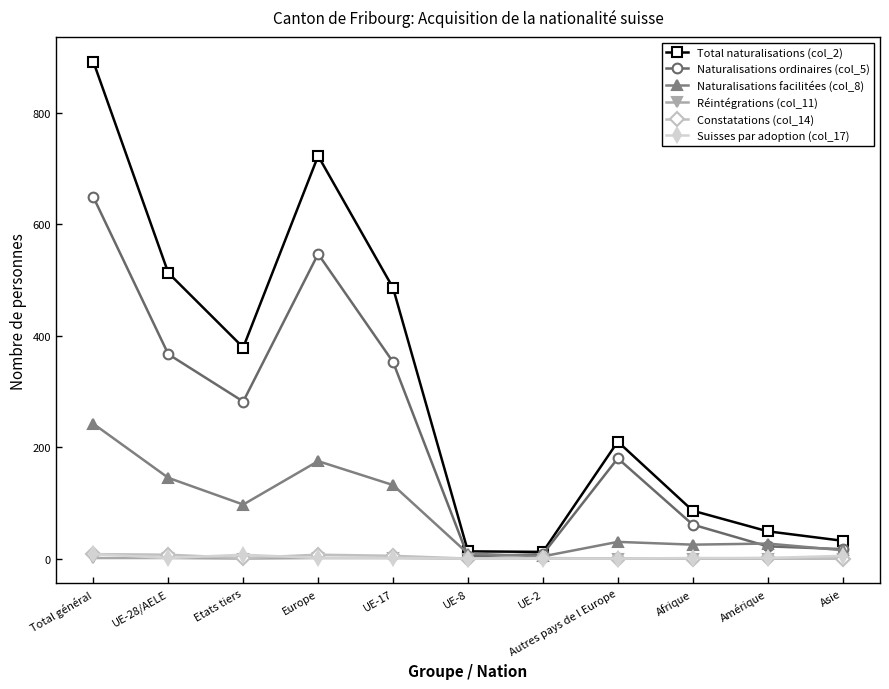

True or false: Total naturalisations (col_2) has more than 0 points higher than both neighbors.

True